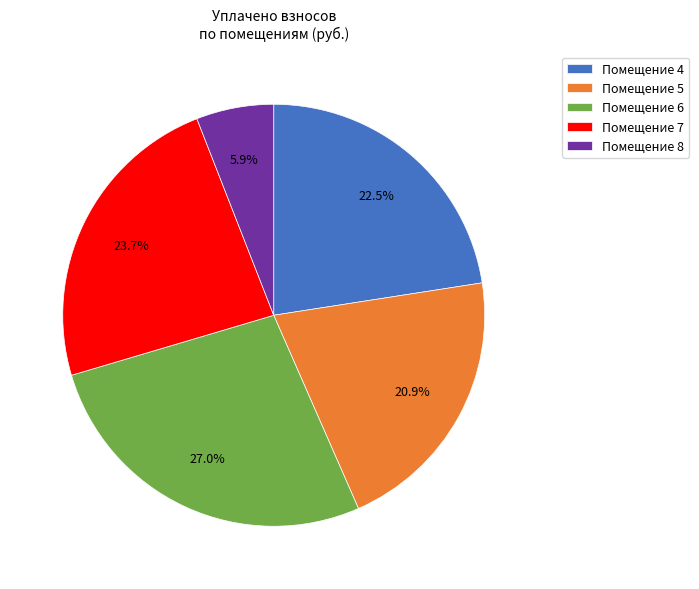

What is the largest slice in the pie chart?

Помещение 6